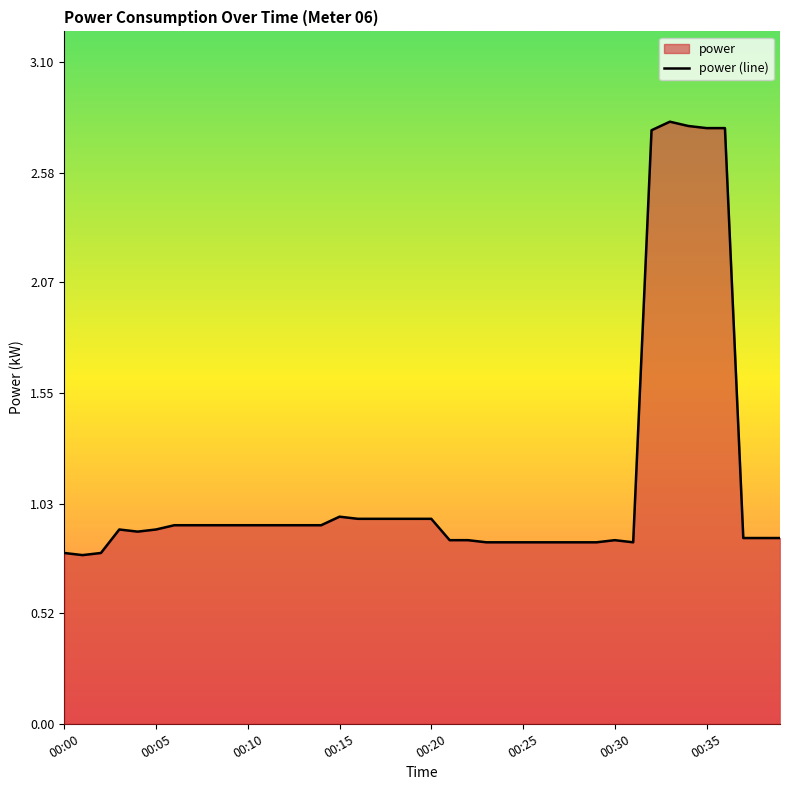

What position from the right is 39?

1